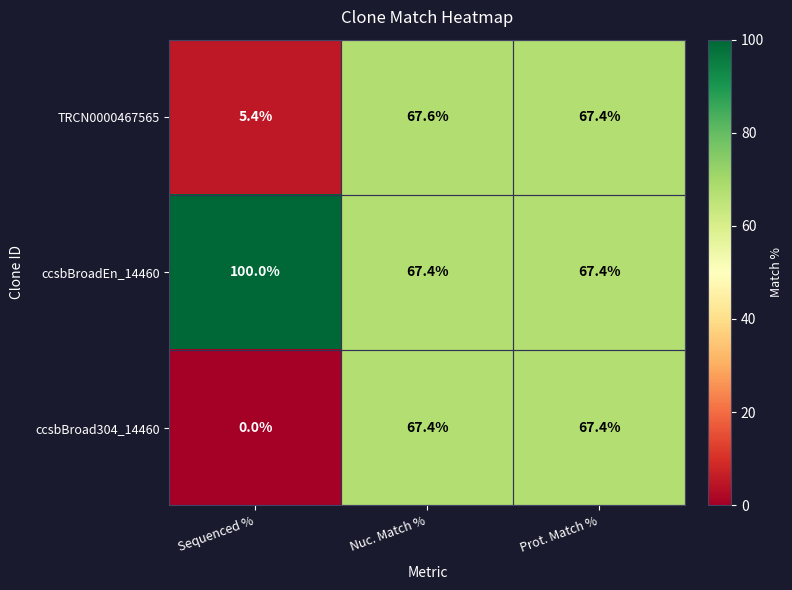

Which series changed the most between Nuc. Match % and Prot. Match %?

TRCN0000467565